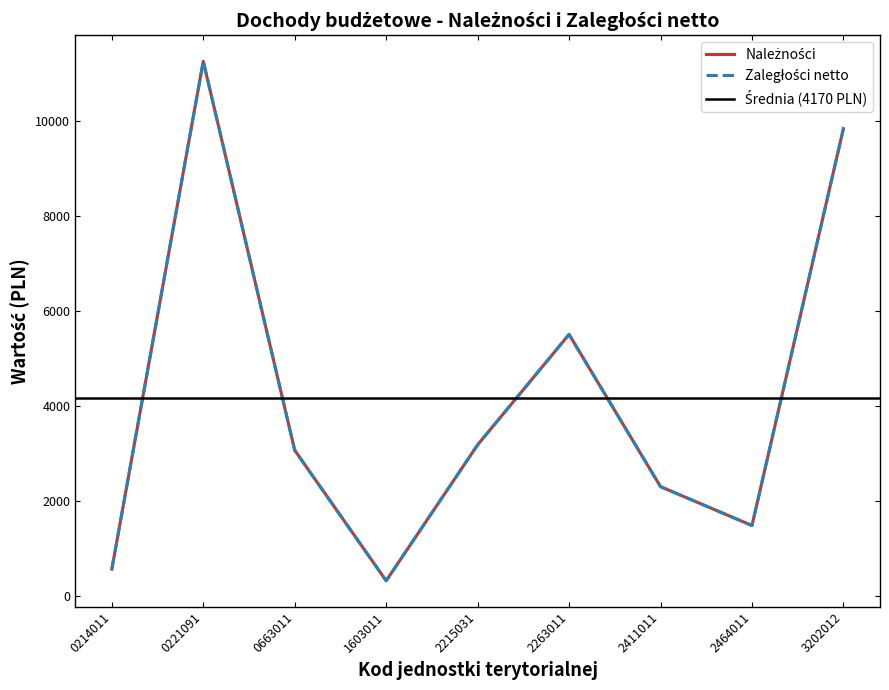

Rank the categories by Zaległości netto value from highest to lowest.

0221091, 3202012, 2263011, 2215031, 0663011, 2411011, 2464011, 0214011, 1603011